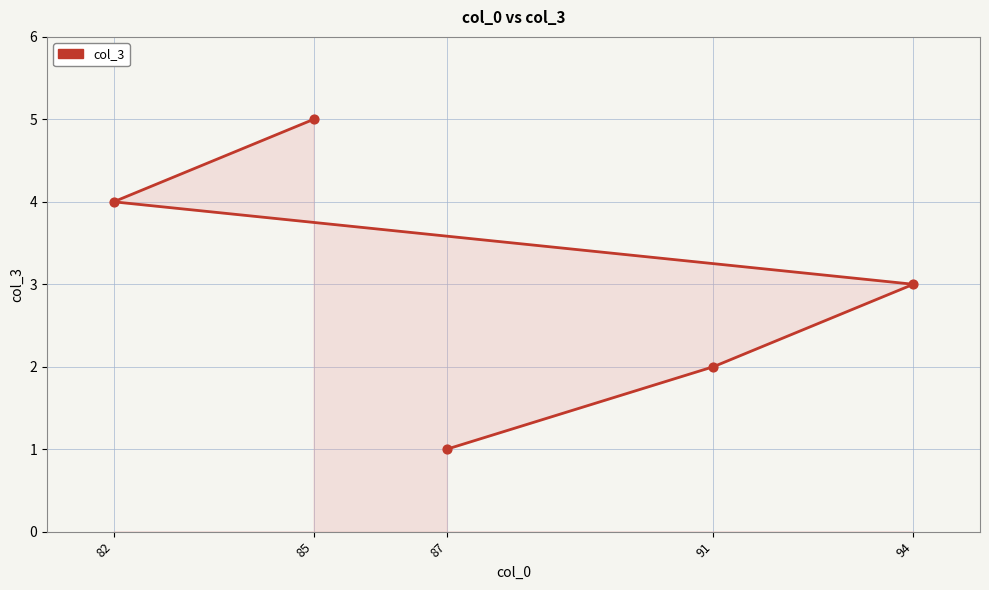

What is the change in value from 87 to 82?

+3